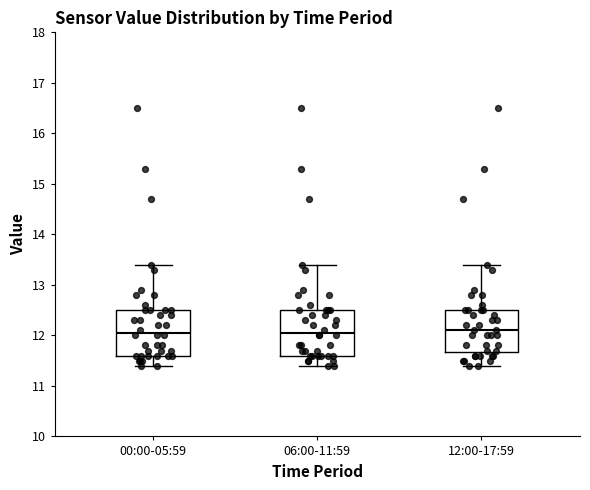

Where is the upper edge of the box for 06:00-11:59 on the y-axis? The values are not printed on the chart, so give them approximately, as read against the axis.

12.5